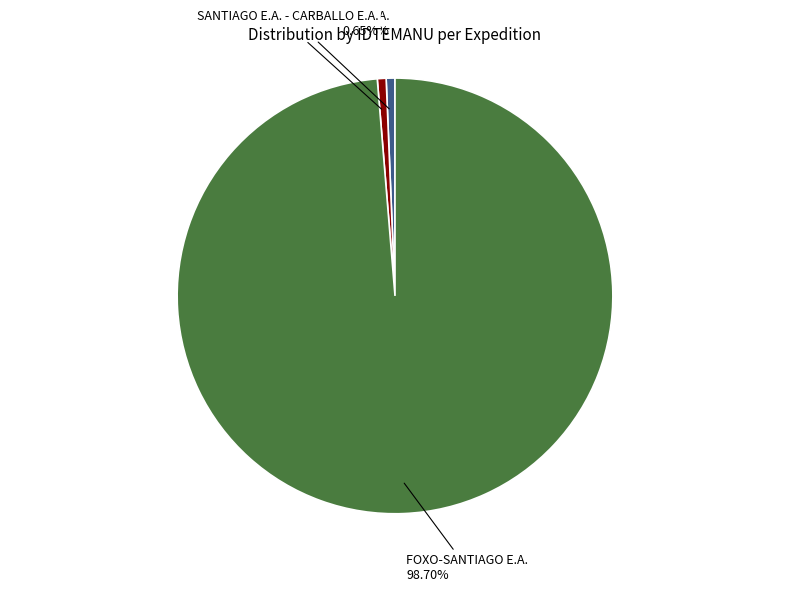

Which slice is the largest?

FOXO-SANTIAGO E.A.